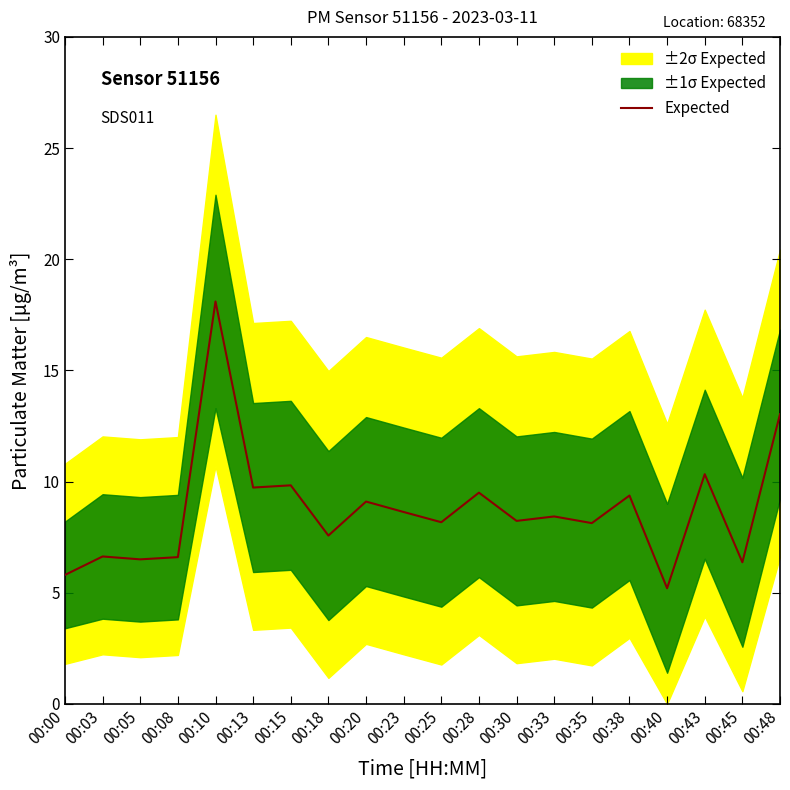

What is the average value?

8.8